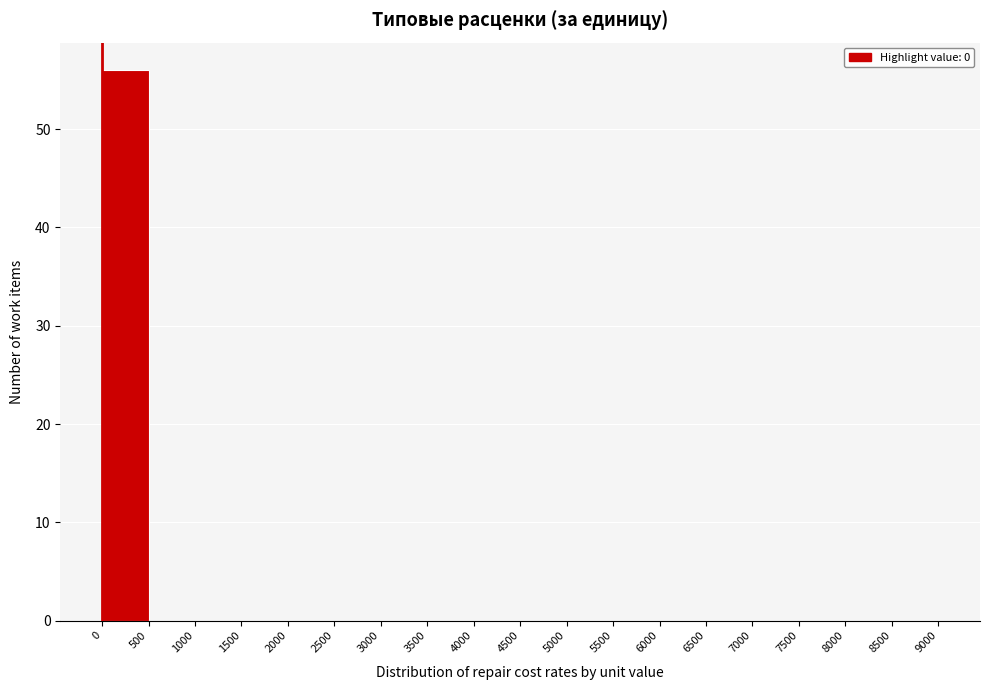

Reading left to right, transcribe this chart: for each bar, give the range it covers on the x-axis and its height. The values are not printed on the chart, so give them approximately, as read against the axis.

0 to 500: 56
500 to 1000: 0
1000 to 1500: 0
1500 to 2000: 0
2000 to 2500: 0
2500 to 3000: 0
3000 to 3500: 0
3500 to 4000: 0
4000 to 4500: 0
4500 to 5000: 0
5000 to 5500: 0
5500 to 6000: 0
6000 to 6500: 0
6500 to 7000: 0
7000 to 7500: 0
7500 to 8000: 0
8000 to 8500: 0
8500 to 9000: 0